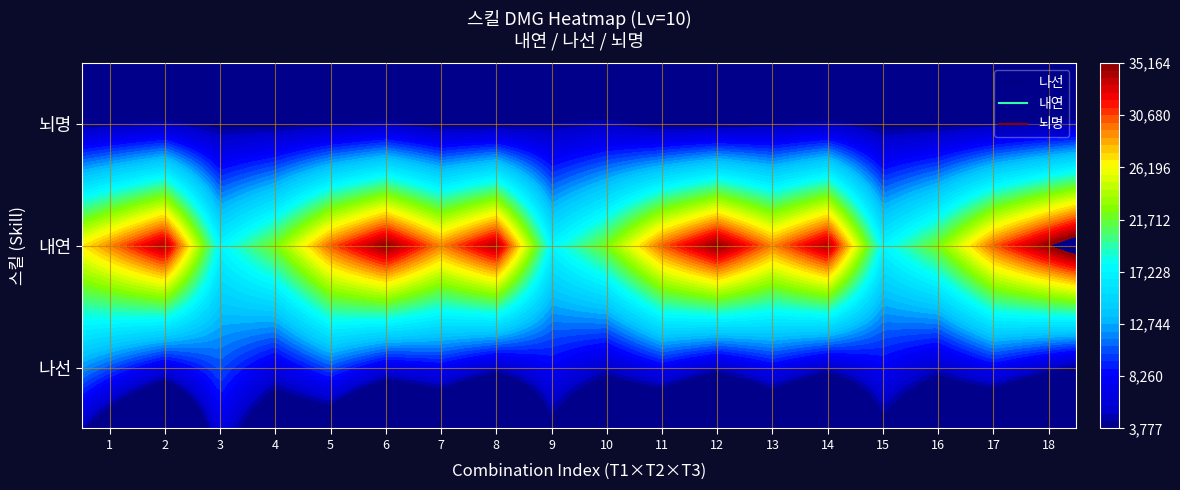

The value of 뇌명 at 0 is 2926.8. True or false?

False